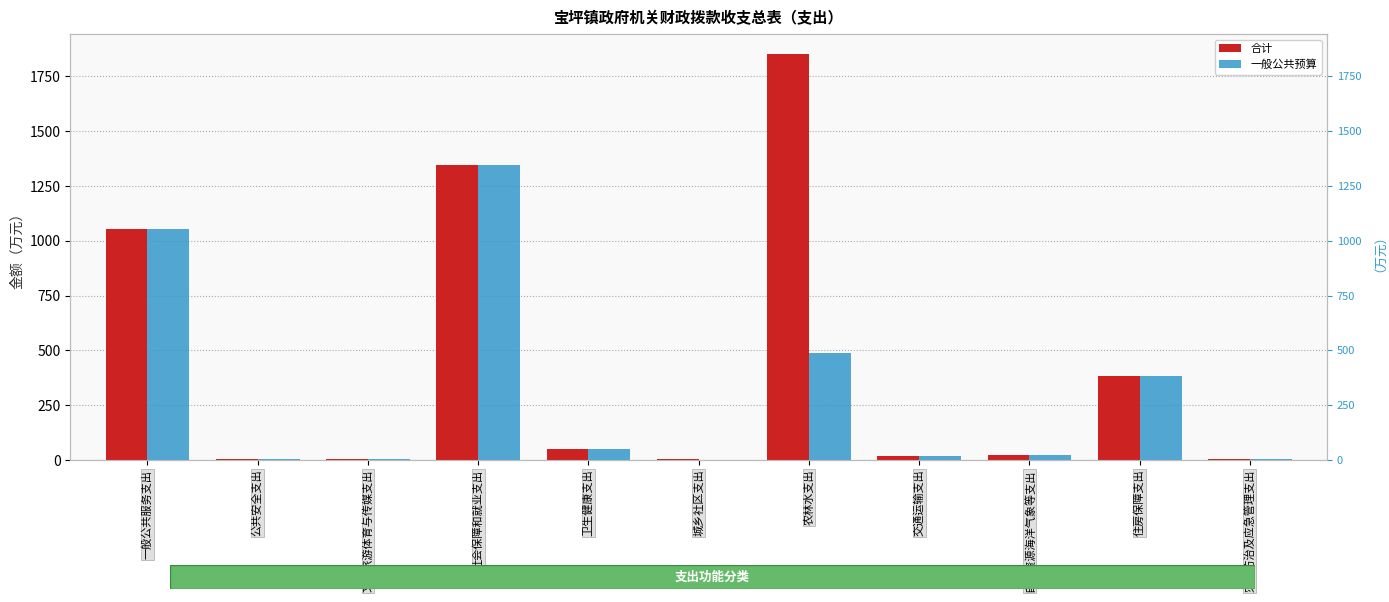

What position from the right is 灾害防治及应急管理支出?

1